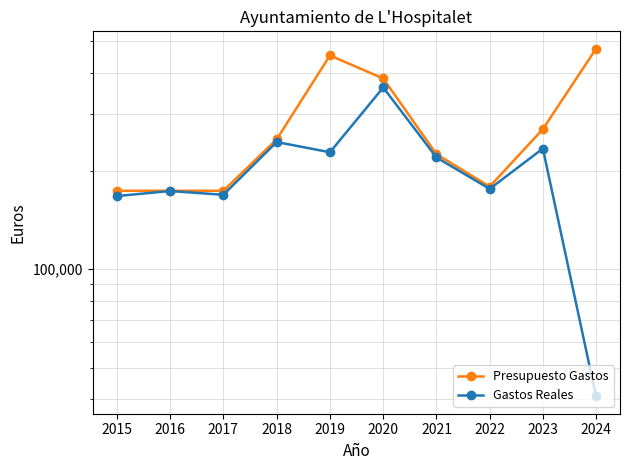

Which series has the widest spread of values?

Gastos Reales